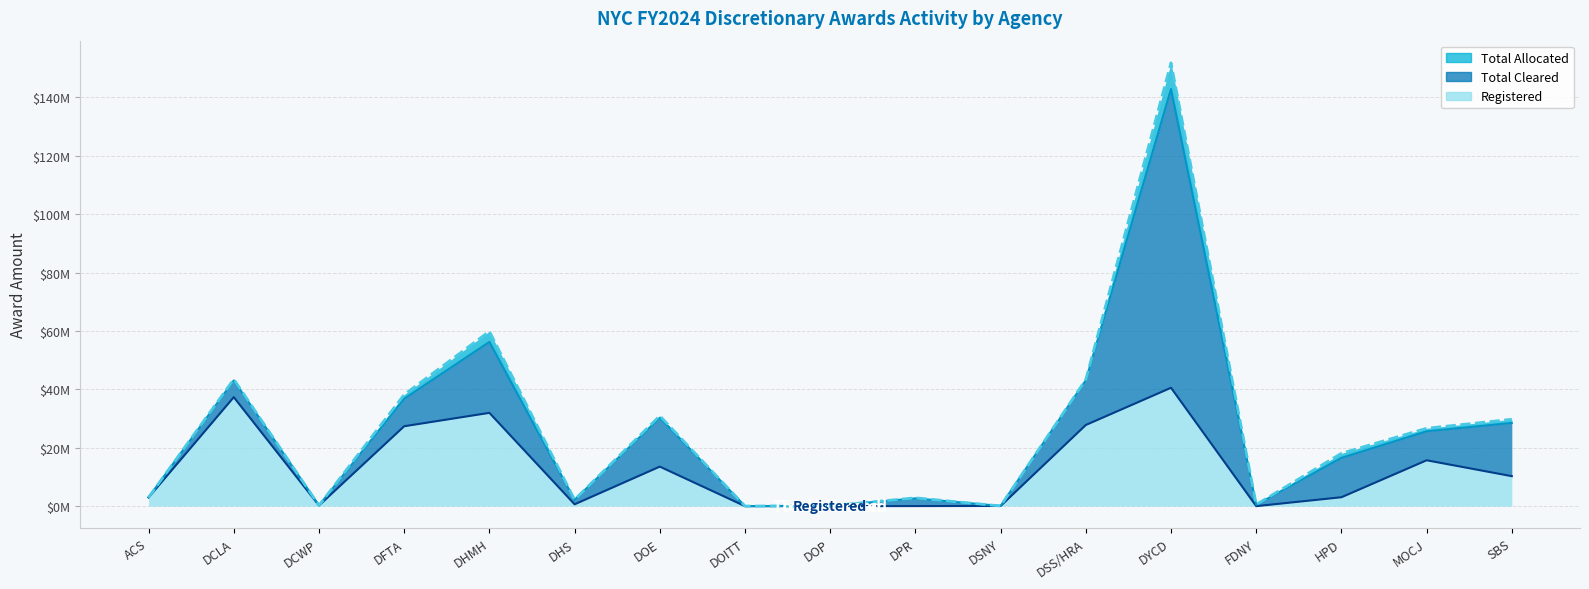

What is the difference between the maximum and minimum values in the Registered series?

40541589